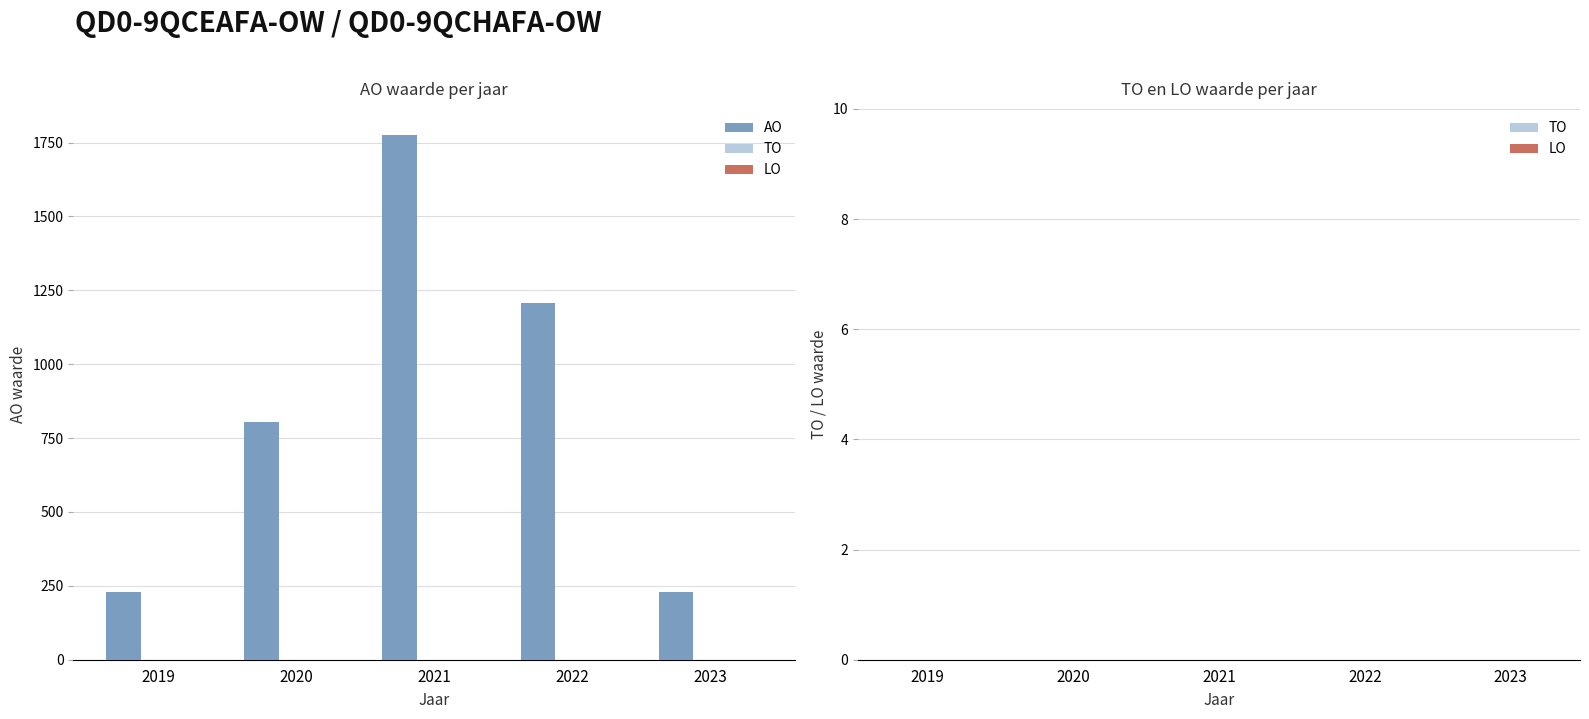

Reading left to right, extract all data points from this chart.

230	805	1775	1207	230